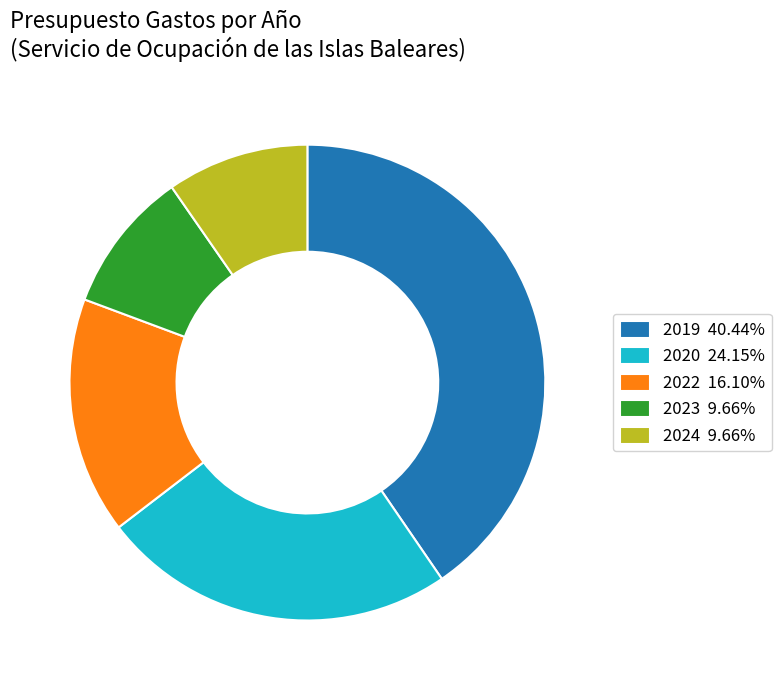

Does any single category account for the majority?

No